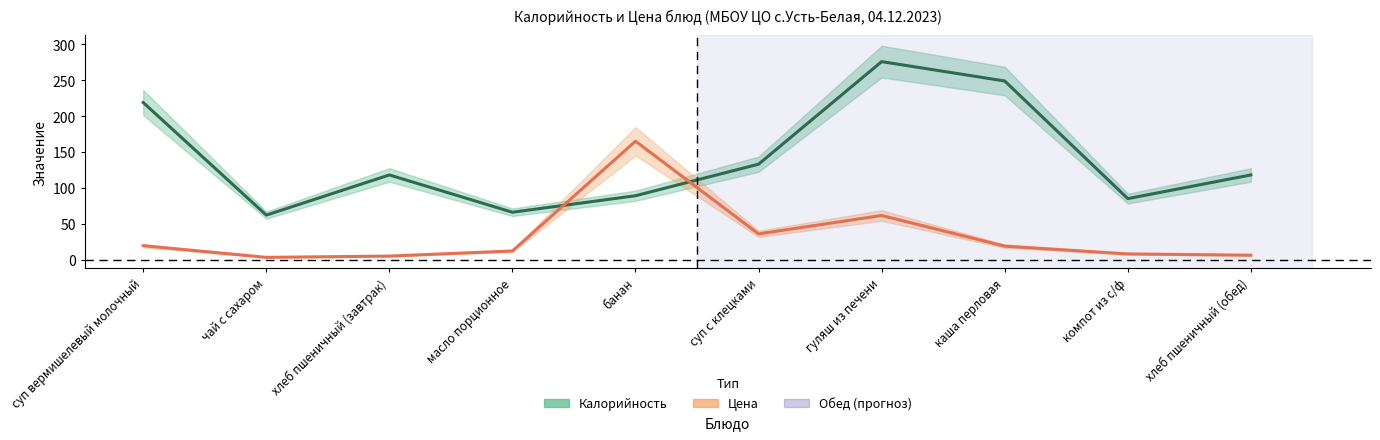

Between банан and хлеб пшеничный (обед), which series saw the biggest shift?

Цена